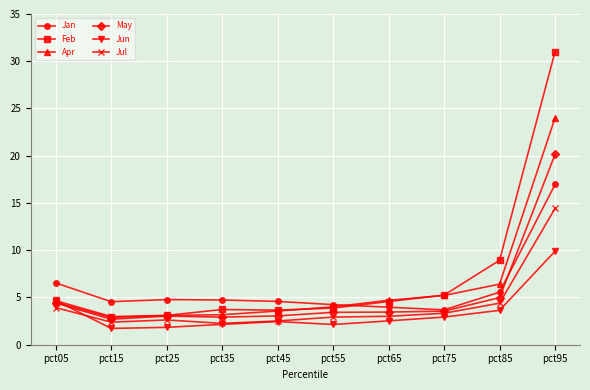

Which series has the largest range (max minus min)?

Feb